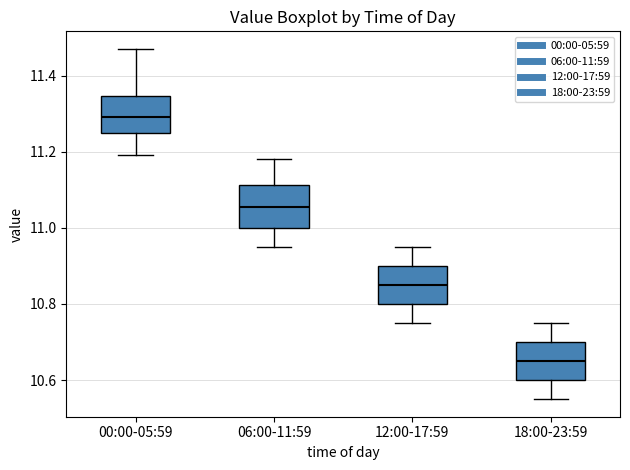

Reading left to right, transcribe this box plot: for each box, give where its median line is, the range the box spans, and where its two whiskers end, as read against the y-axis. The values are not printed on the chart, so give them approximately, as read against the axis.

00:00-05:59: median 11.30, box 11.26 to 11.34, whiskers 11.20 to 11.48
06:00-11:59: median 11.06, box 11.00 to 11.12, whiskers 10.96 to 11.18
12:00-17:59: median 10.86, box 10.80 to 10.90, whiskers 10.76 to 10.96
18:00-23:59: median 10.66, box 10.60 to 10.70, whiskers 10.56 to 10.76